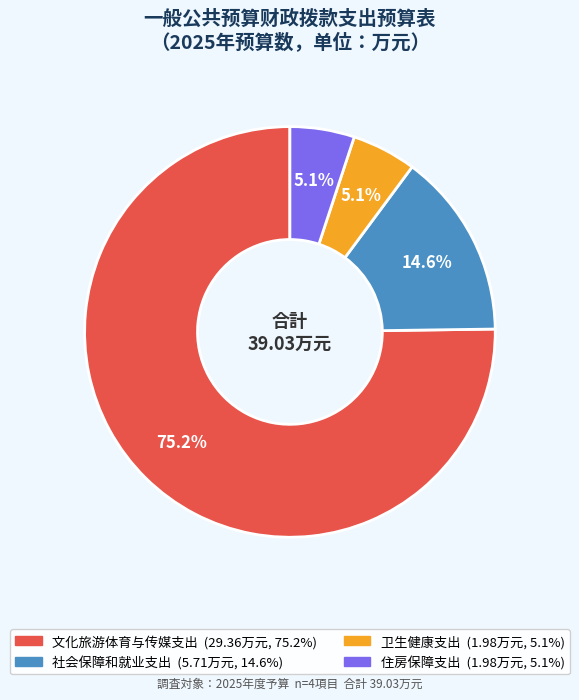

Which has a higher value, 社会保障和就业支出 or 住房保障支出?

社会保障和就业支出